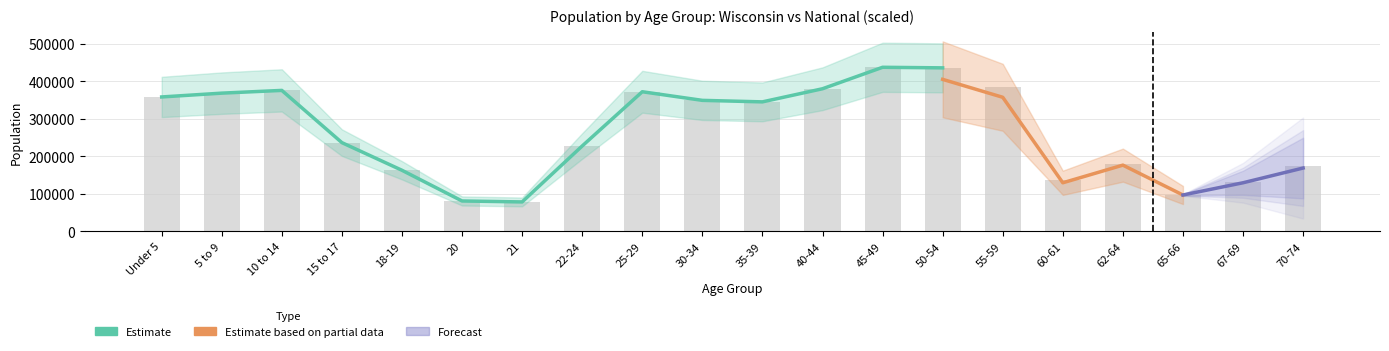

What is the difference between the maximum and minimum values?

359411